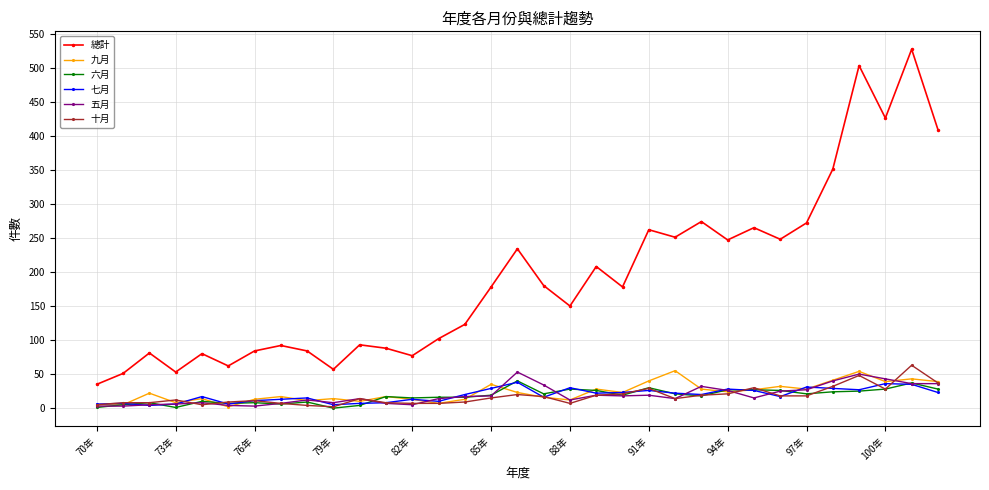

At how many categories does at least one series exceed 390?

4